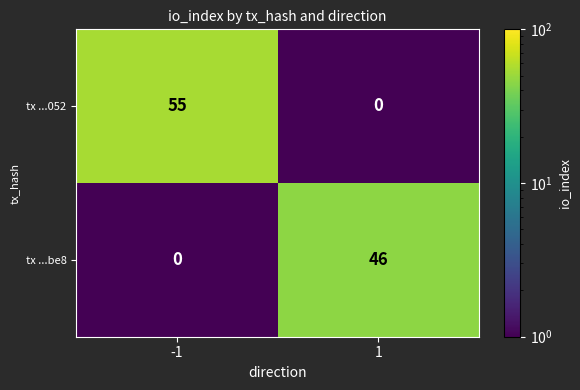

What is the sum of all tx ...be8 values?

46